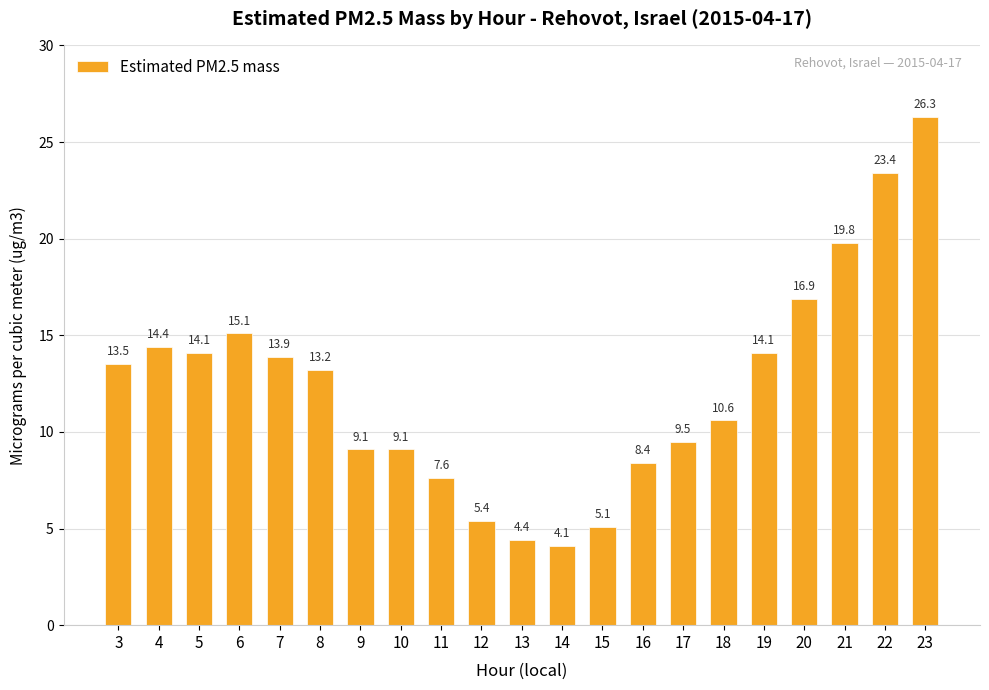

Approximately how many times larger is the value at 9 compared to 8?

0.7